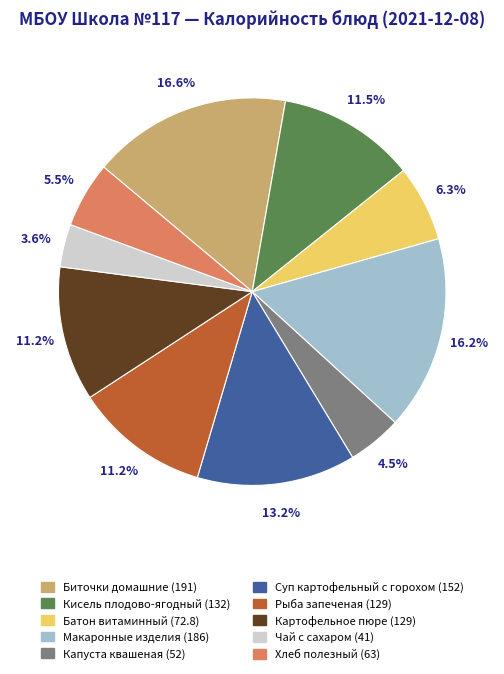

Which category has the smallest portion of the pie?

Чай с сахаром